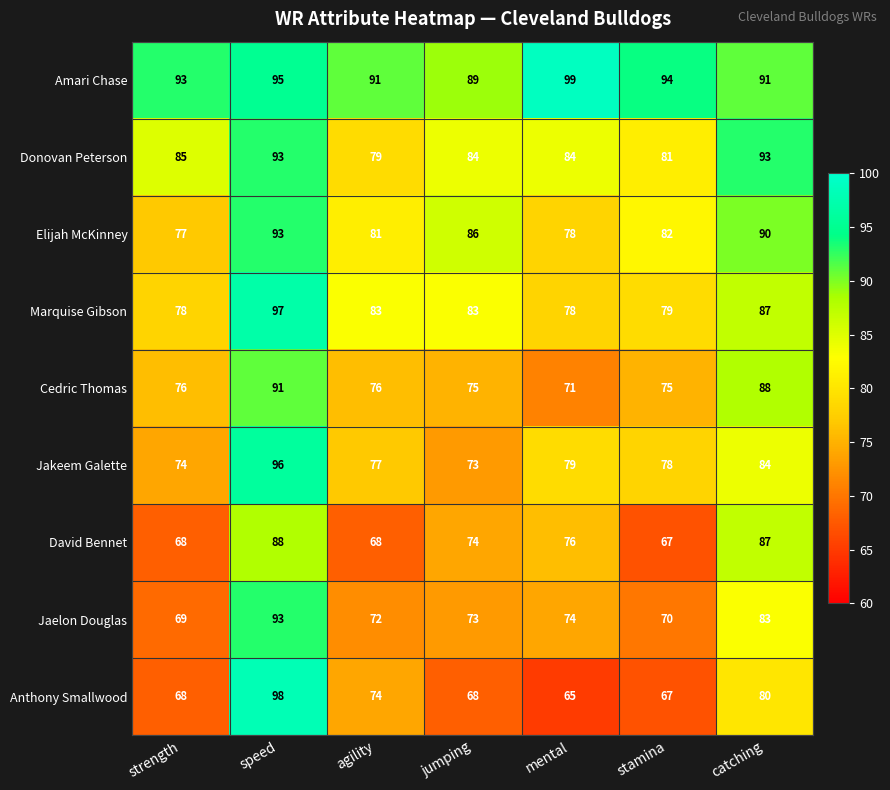

Count the number of categories in the chart.

7